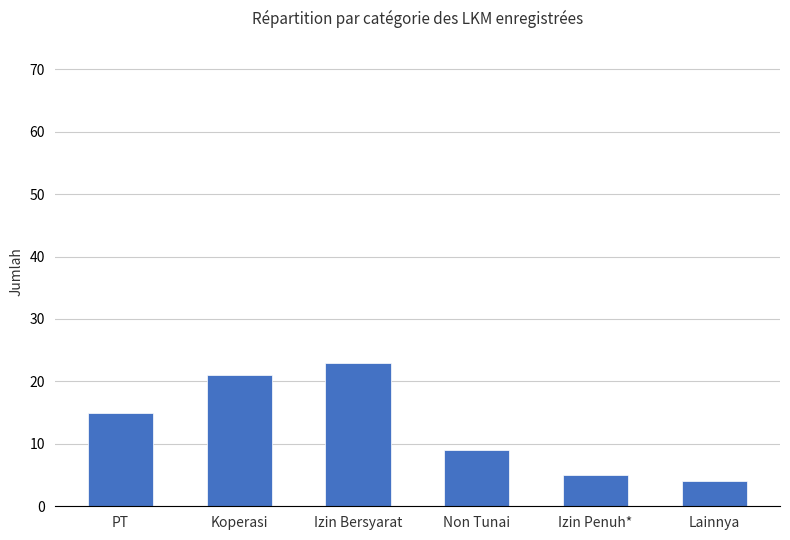

What is the approximate value at Izin Penuh*?

5